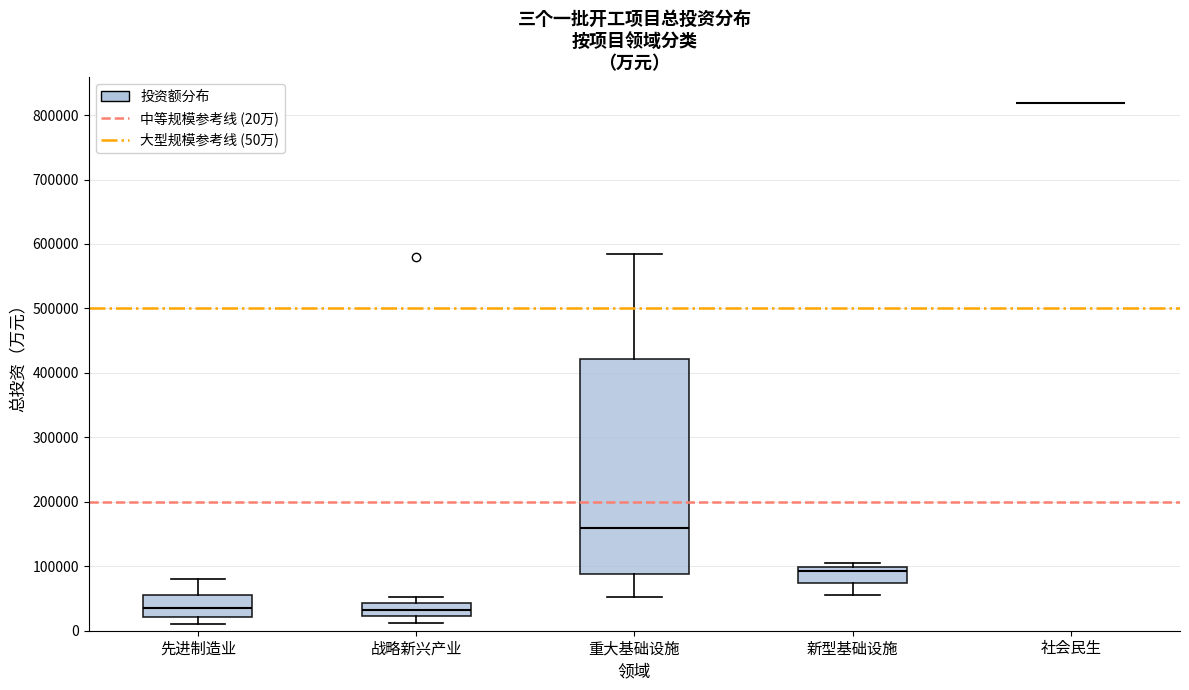

Reading left to right, transcribe this box plot: for each box, give where its median line is, the range the box spans, and where its two whiskers end, as read against the y-axis. The values are not printed on the chart, so give them approximately, as read against the axis.

先进制造业: median 30000, box 20000 to 60000, whiskers 10000 to 80000
战略新兴产业: median 30000, box 20000 to 40000, whiskers 10000 to 50000
重大基础设施: median 160000, box 90000 to 420000, whiskers 50000 to 580000
新型基础设施: median 90000, box 70000 to 100000, whiskers 60000 to 110000
社会民生: box collapsed to a line at 820000, whiskers 820000 to 820000